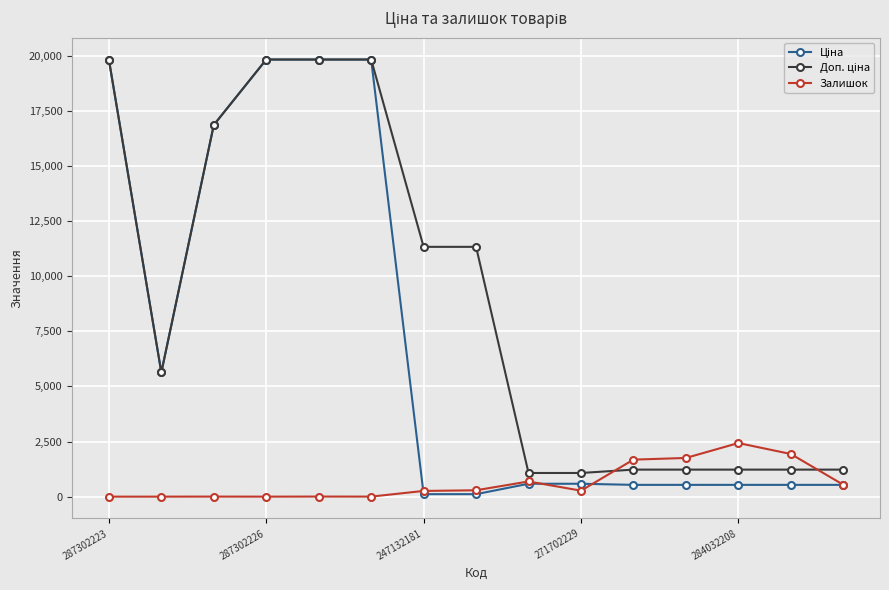

What is the greatest value displayed?

19831.1